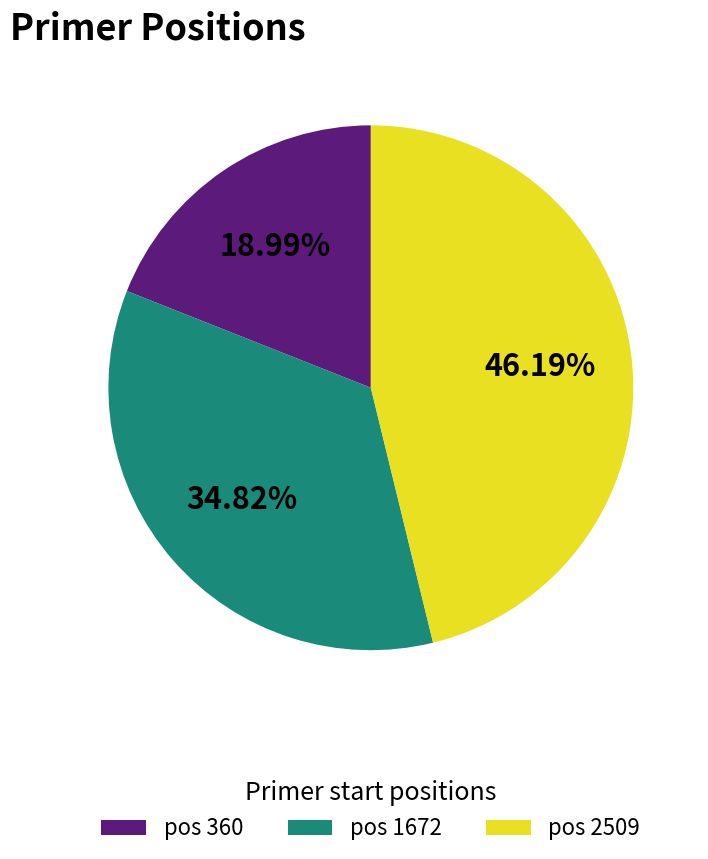

How many slices are in this pie chart?

3